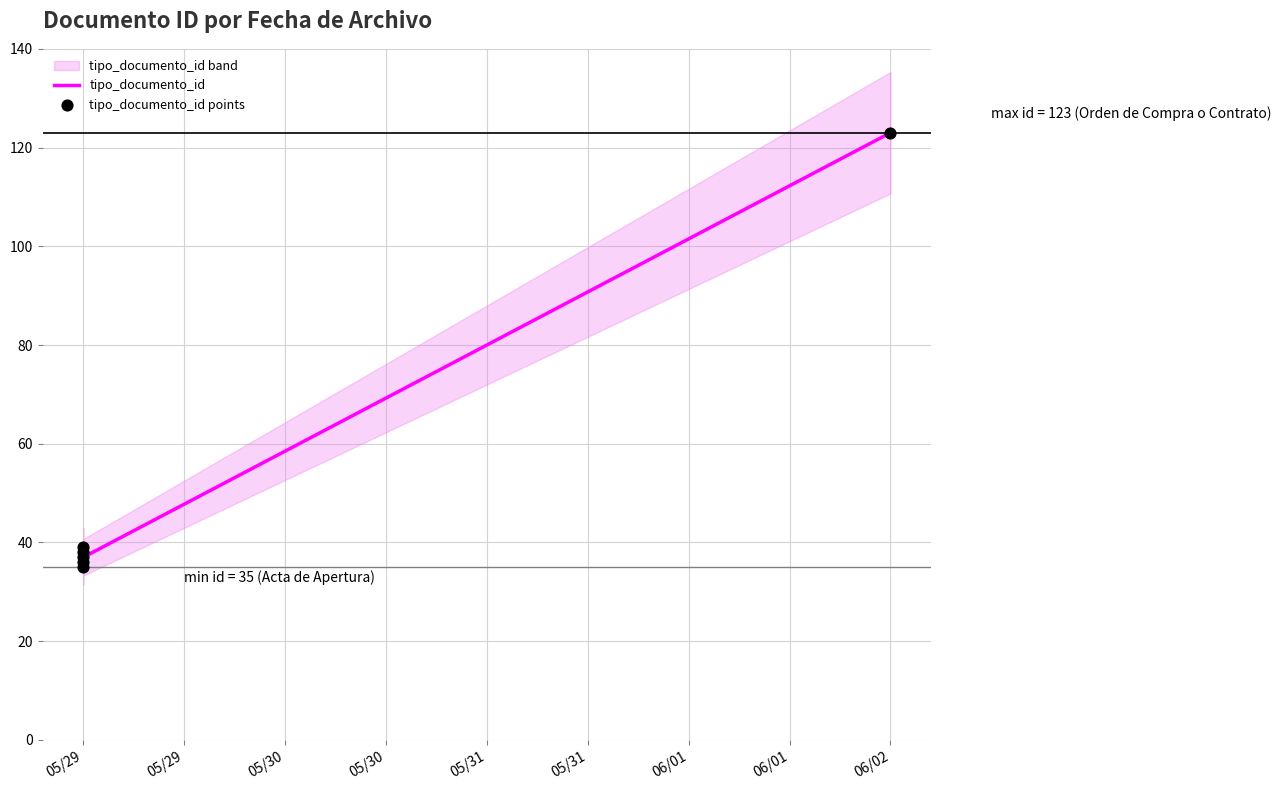

Which series reaches the minimum Y coordinate?

tipo_documento_id